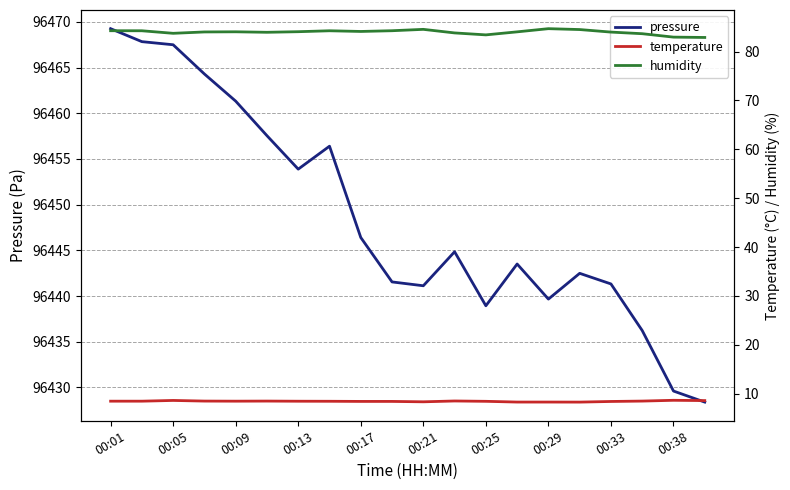

List the series in order of their peak value, lowest first.

temperature, humidity, pressure